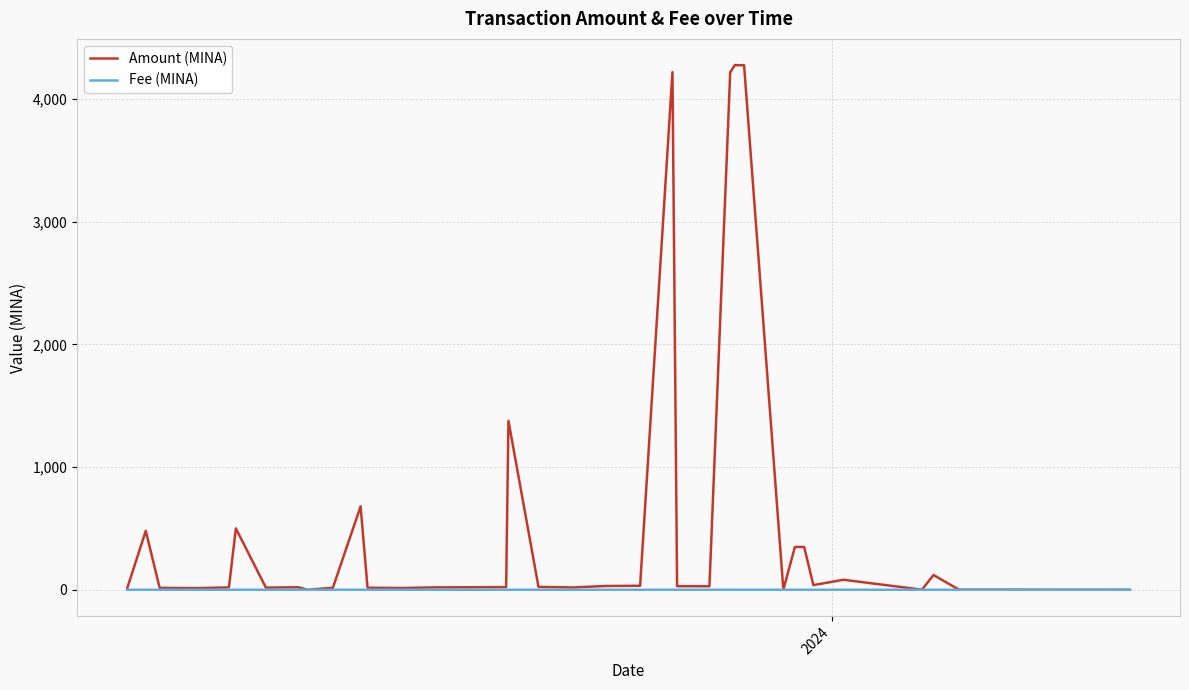

Which series has the largest total across all categories?

Amount (MINA)